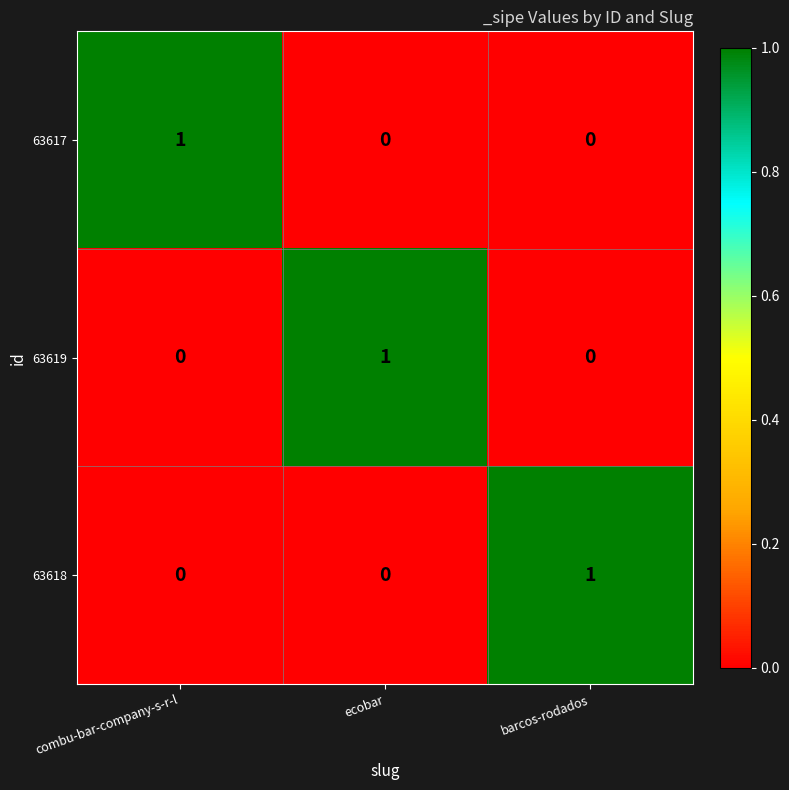

Which category has the highest value in the 63617 series?

combu-bar-company-s-r-l